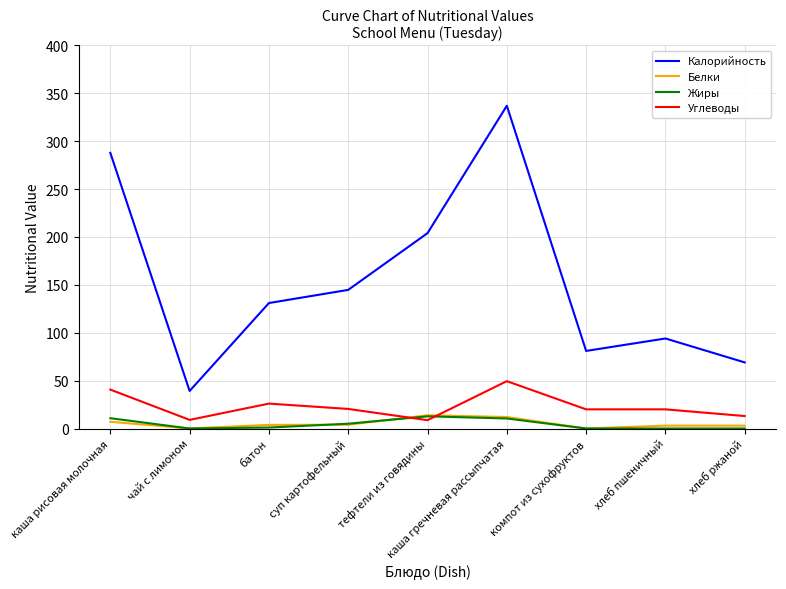

Does the chart display data point markers on the line(s)?

No